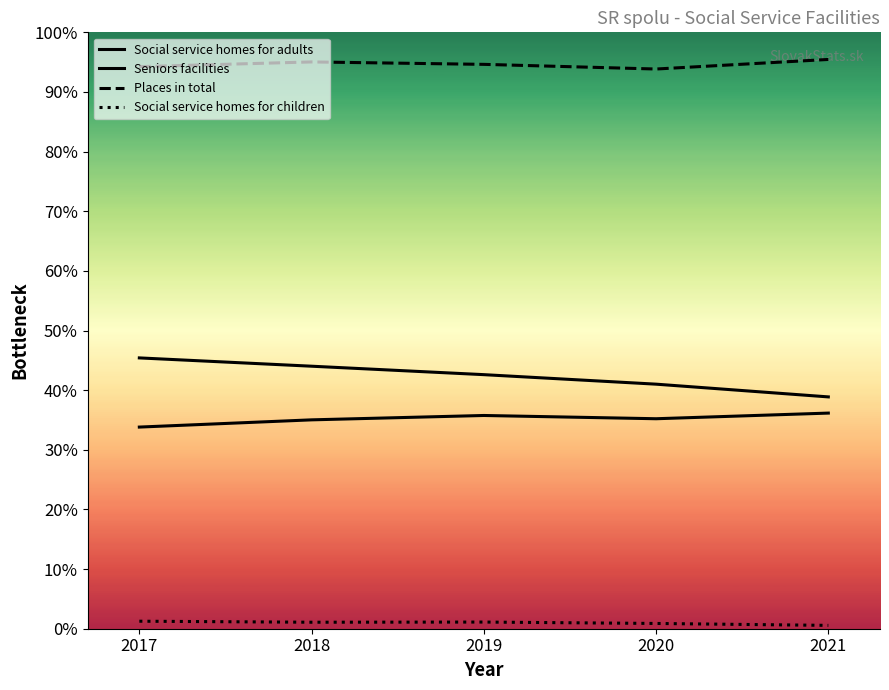

Where is the first local maximum for Social service homes for children?

2019